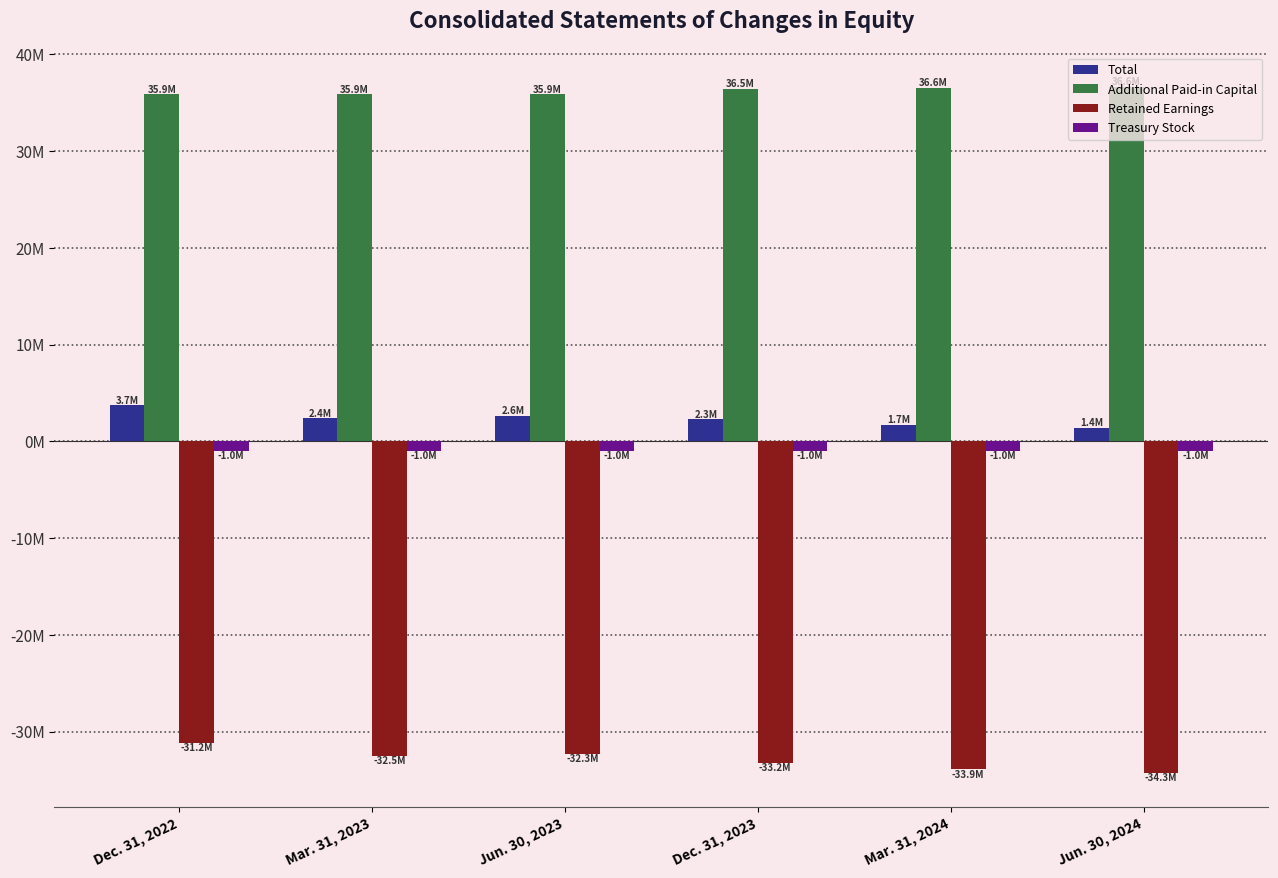

Does the chart contain stacked bars?

No